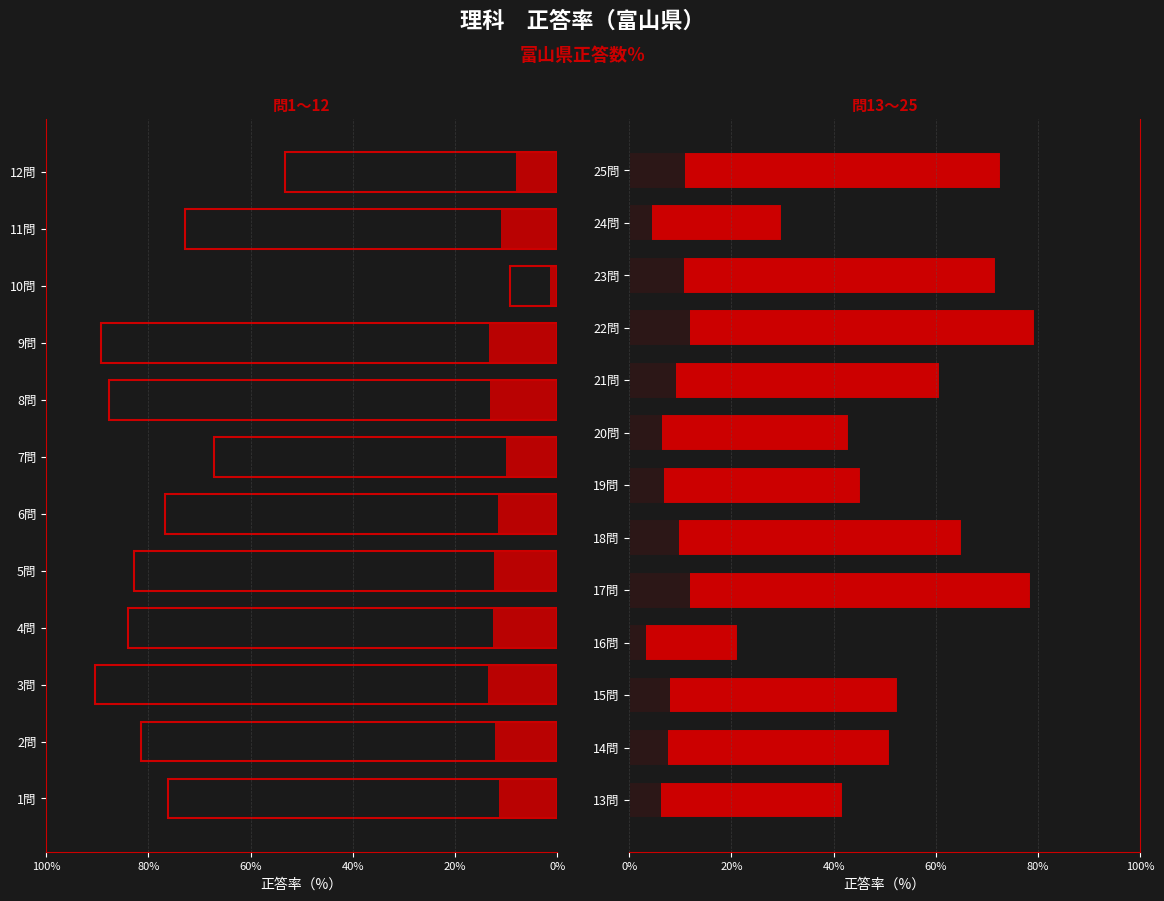

Reading right to left, extract all data points from this chart.

72.7	29.8	71.8	79.4	60.8	43.0	45.3	65.2	78.6	21.3	52.5	51.0	41.9	53.3	72.8	9.3	89.3	87.7	67.2	76.7	82.9	84.0	90.4	81.4	76.2